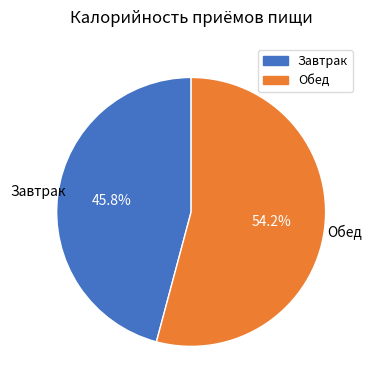

Is the sum of Завтрак and Обед greater than half?

Yes